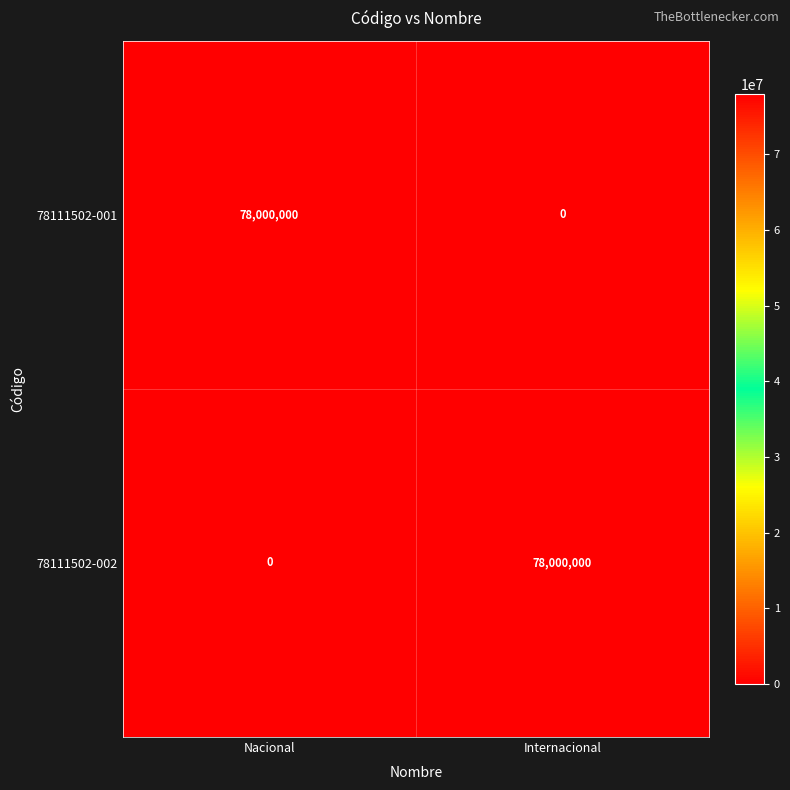

Is the value of 78111502-002 at Internacional greater than the value of 78111502-001 at Internacional?

Yes